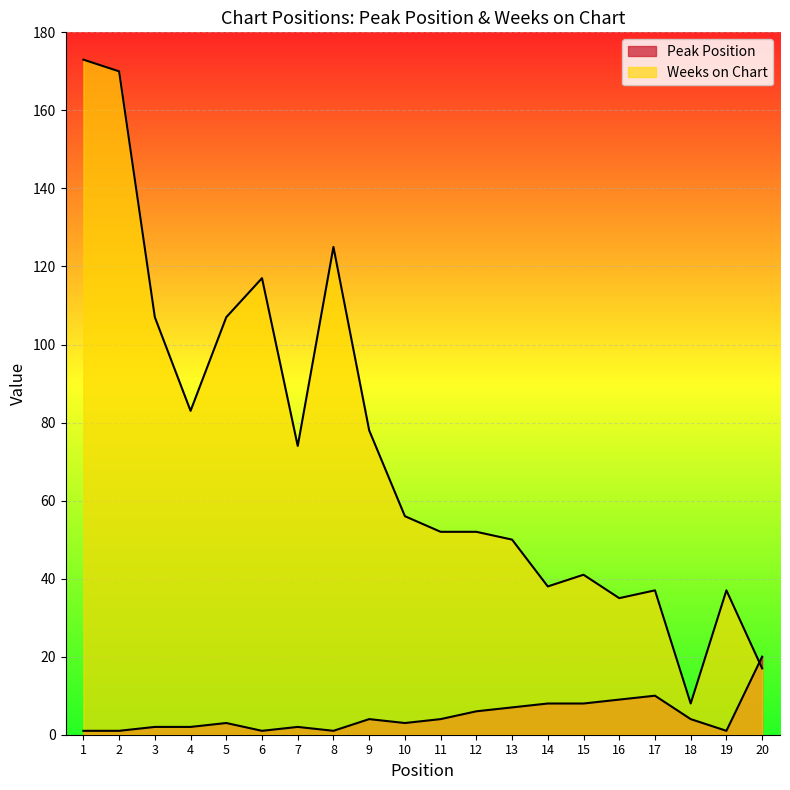

What is the difference between the maximum and minimum values in the Weeks on Chart series?

165